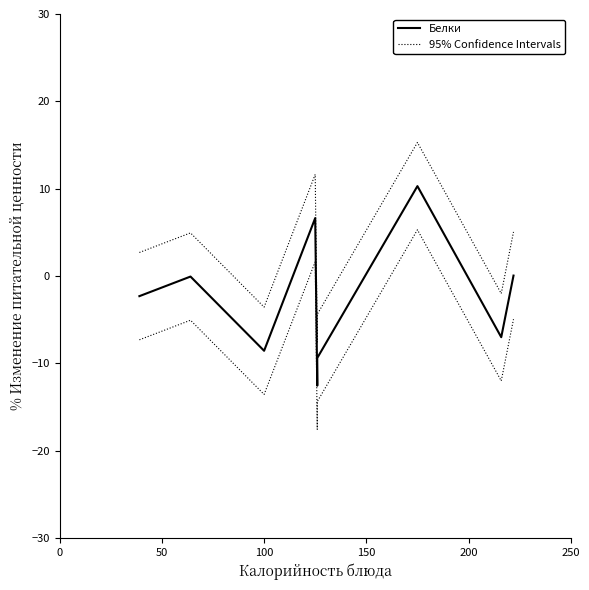

True or false: 95% Confidence Intervals and Белки intersect in this chart.

False